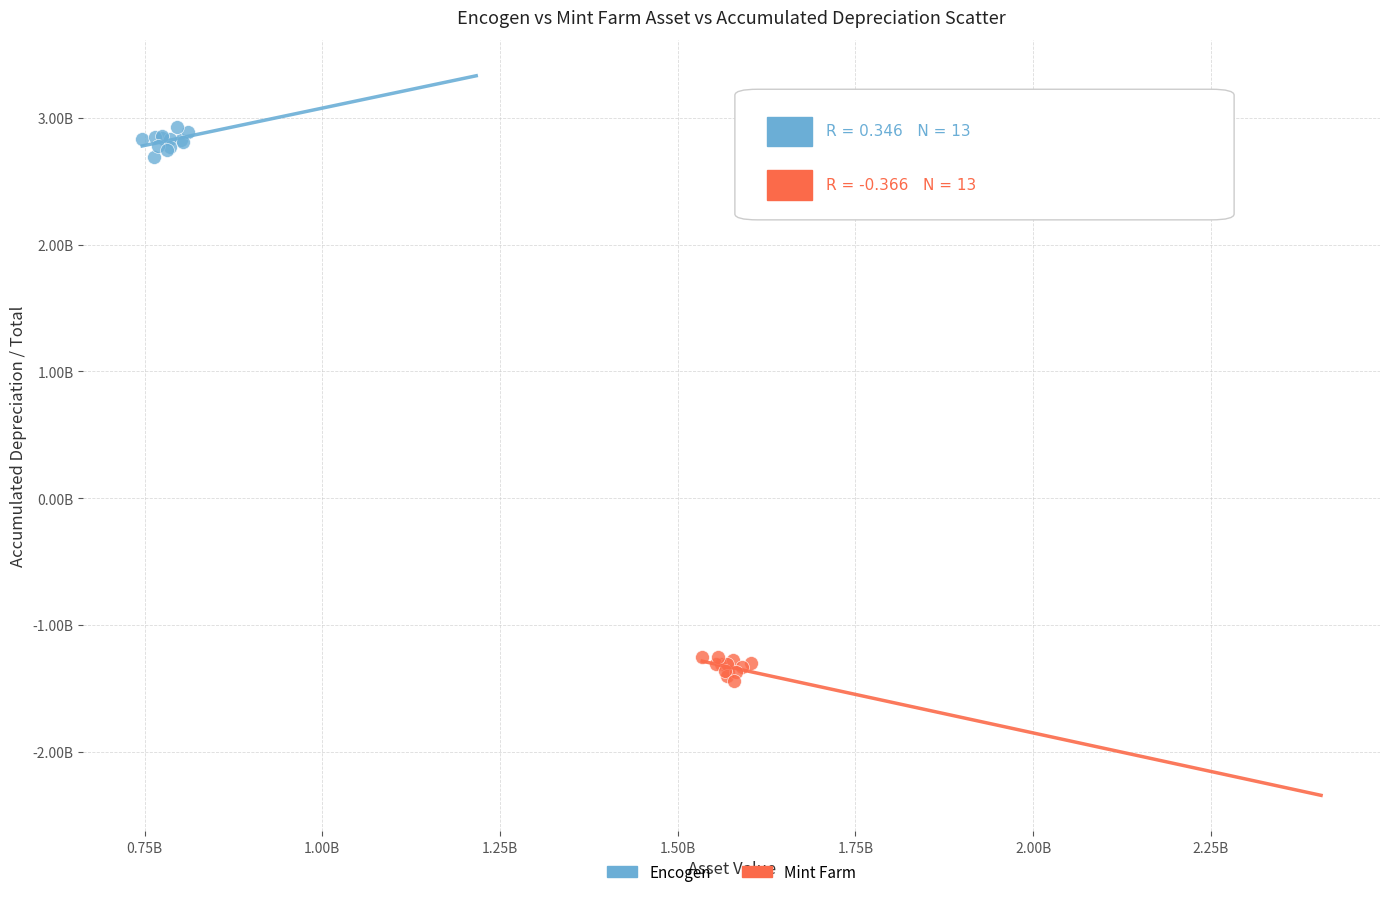

Which series contains the highest Y value?

Encogen